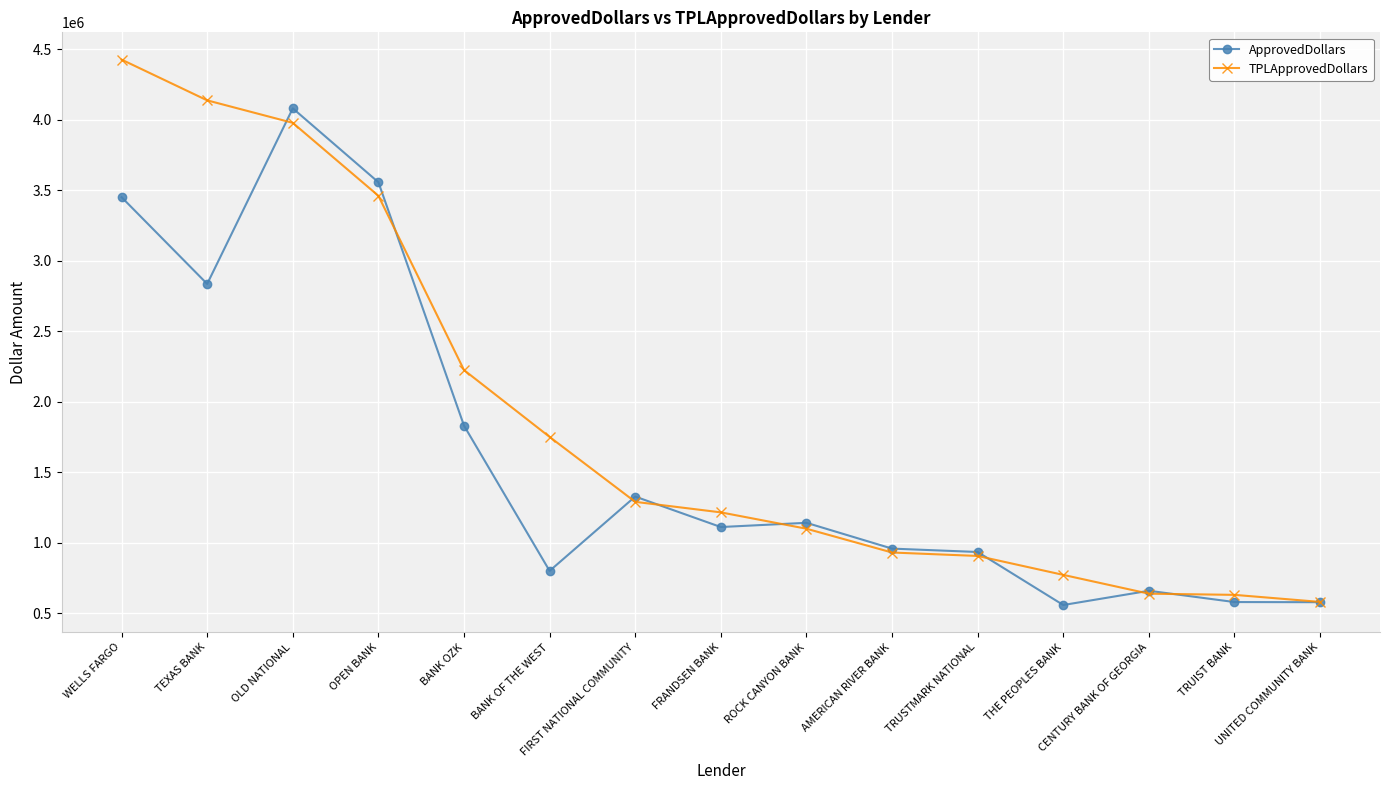

Which series has the widest spread of values?

TPLApprovedDollars